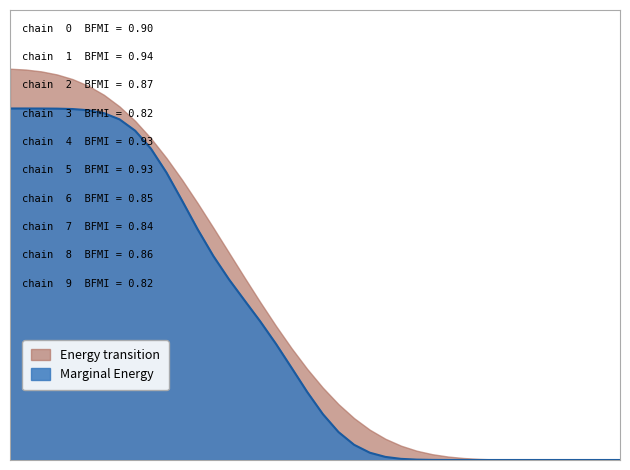

Does the chart have visible grid lines?

No